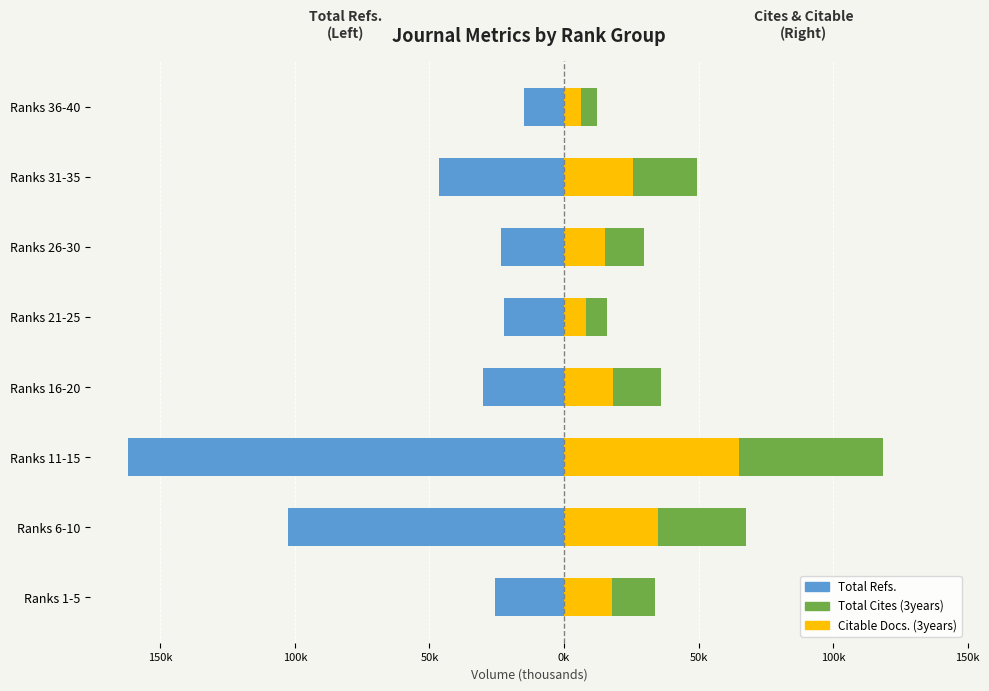

What are all the series names shown in the legend?

Total Refs., Citable Docs. (3years), Total Cites (3years)